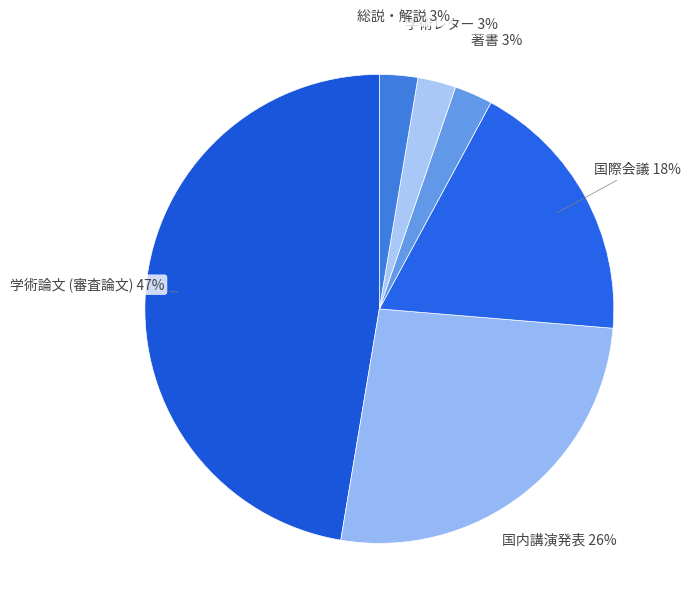

How many segments does this pie chart have?

6